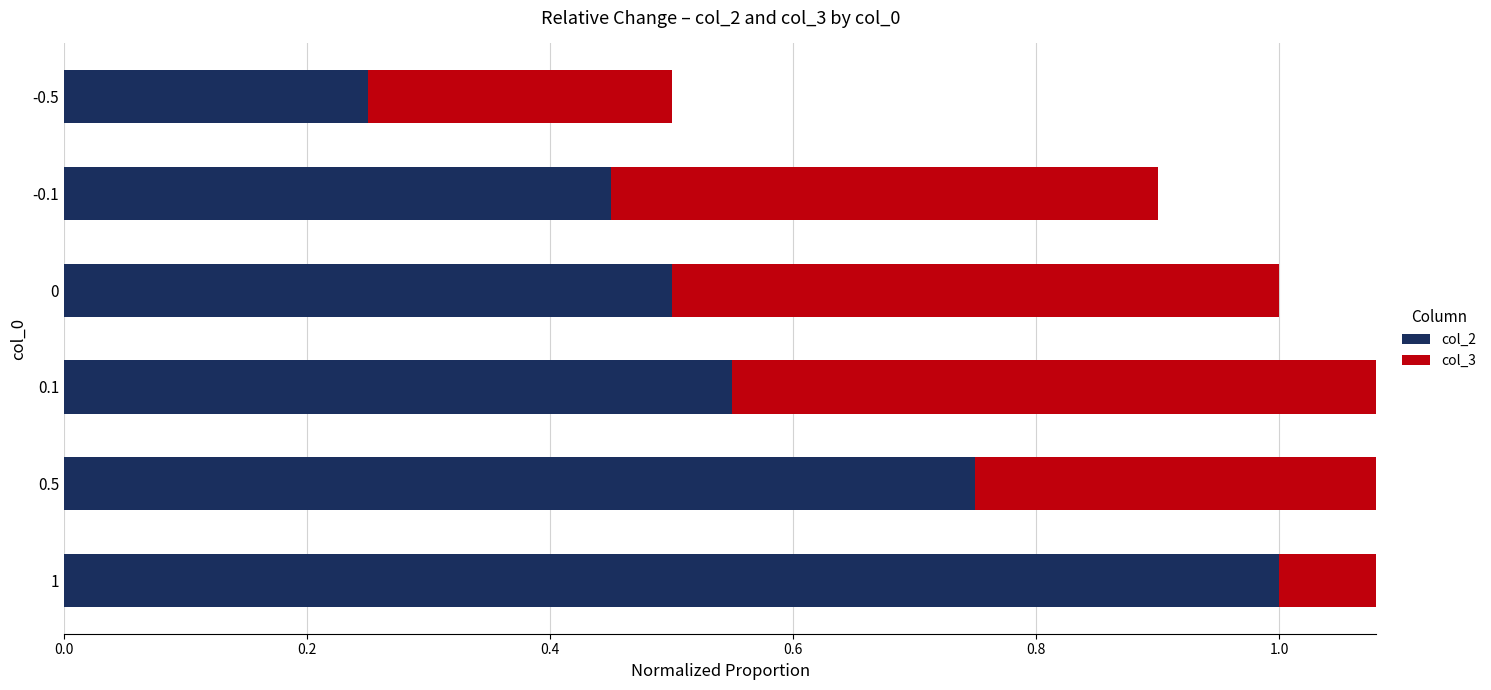

Is the value of col_2 at 0.1 greater than the value of col_3 at 1?

No